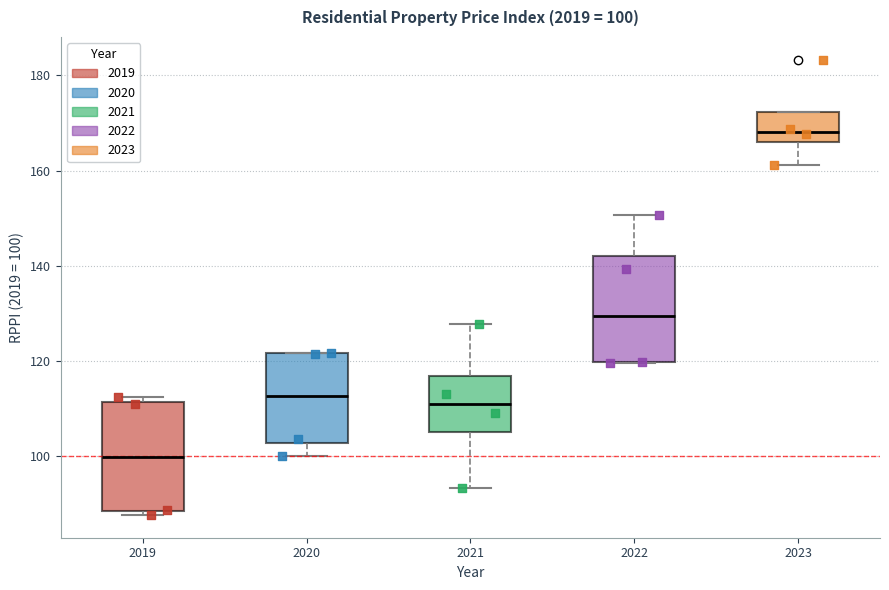

Which box's median line is the highest?

2023